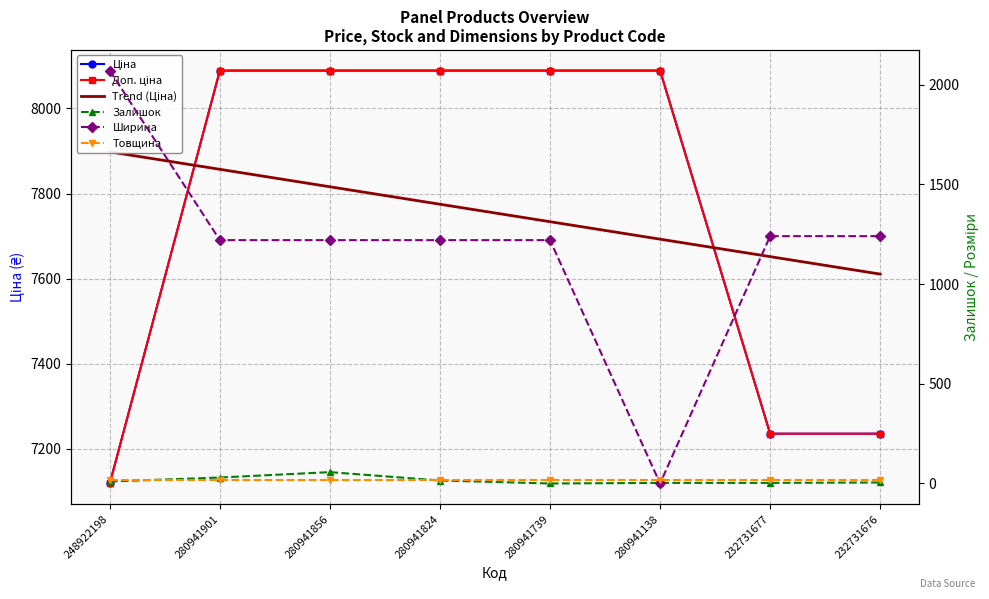

What is the spread (max minus min) of values at 280941901?

8071.0